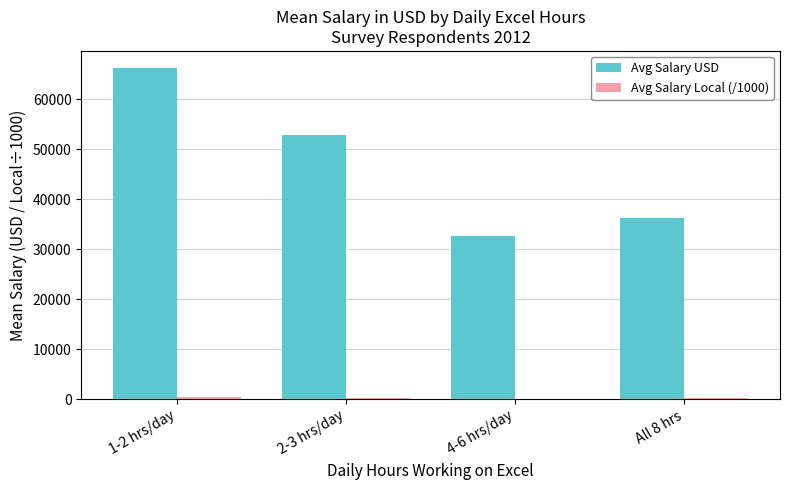

What is the highest value of the Avg Salary USD series?

66387.7